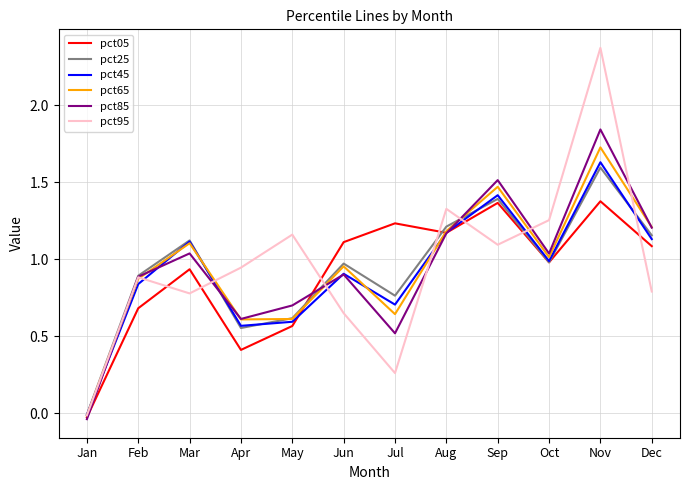

At which category does pct25 reach its first local valley?

Apr